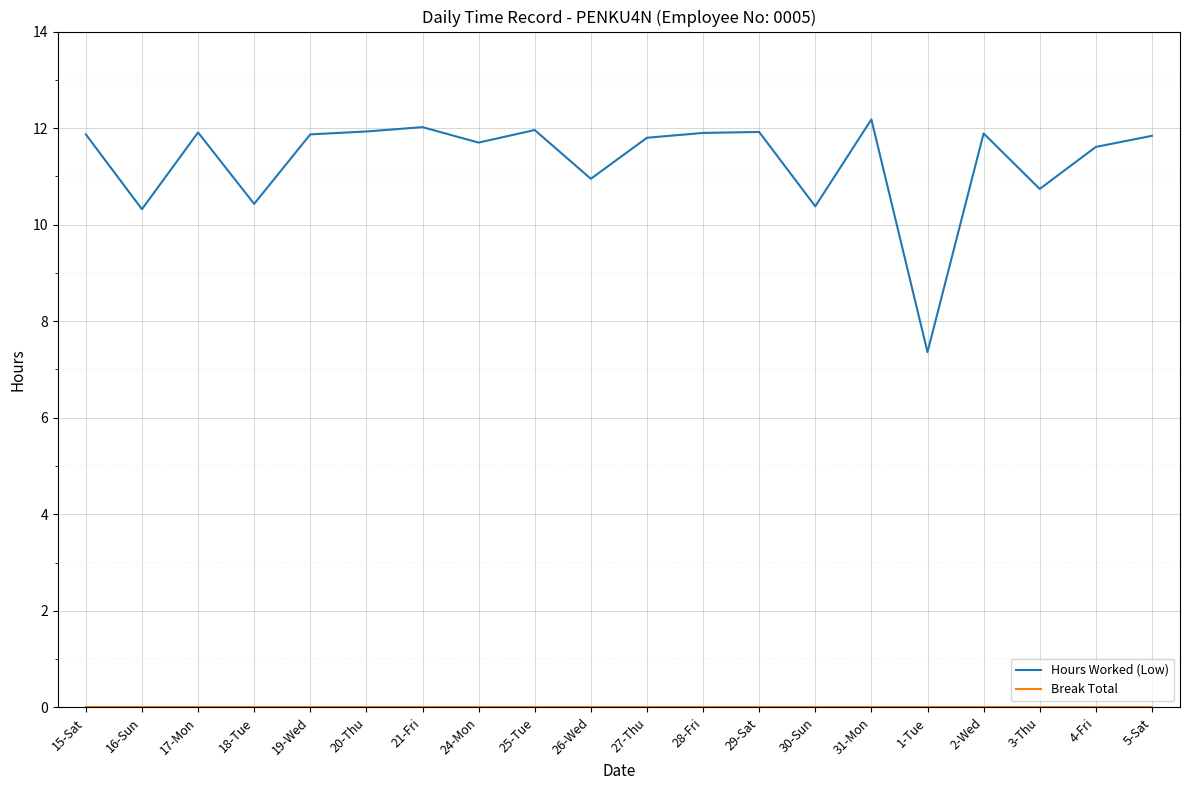

Between 18-Tue and 1-Tue, which series saw the biggest shift?

Hours Worked (Low)